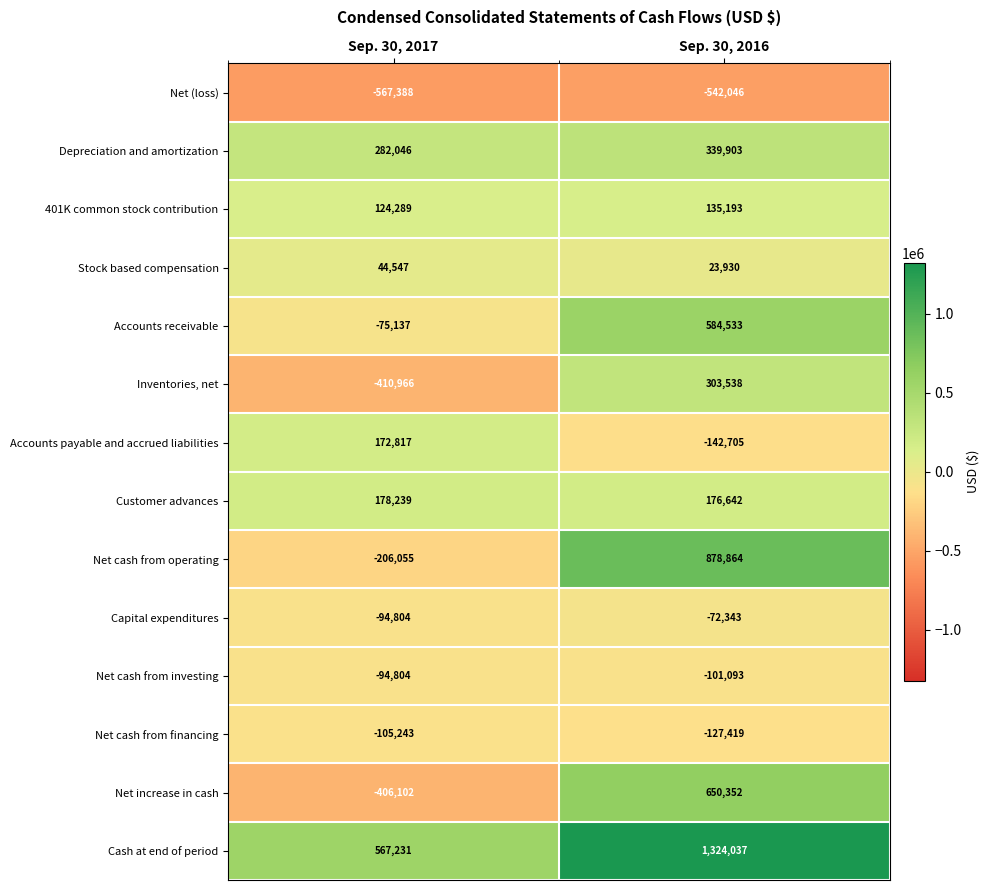

At which category is the sum across all series the highest?

Sep. 30, 2016